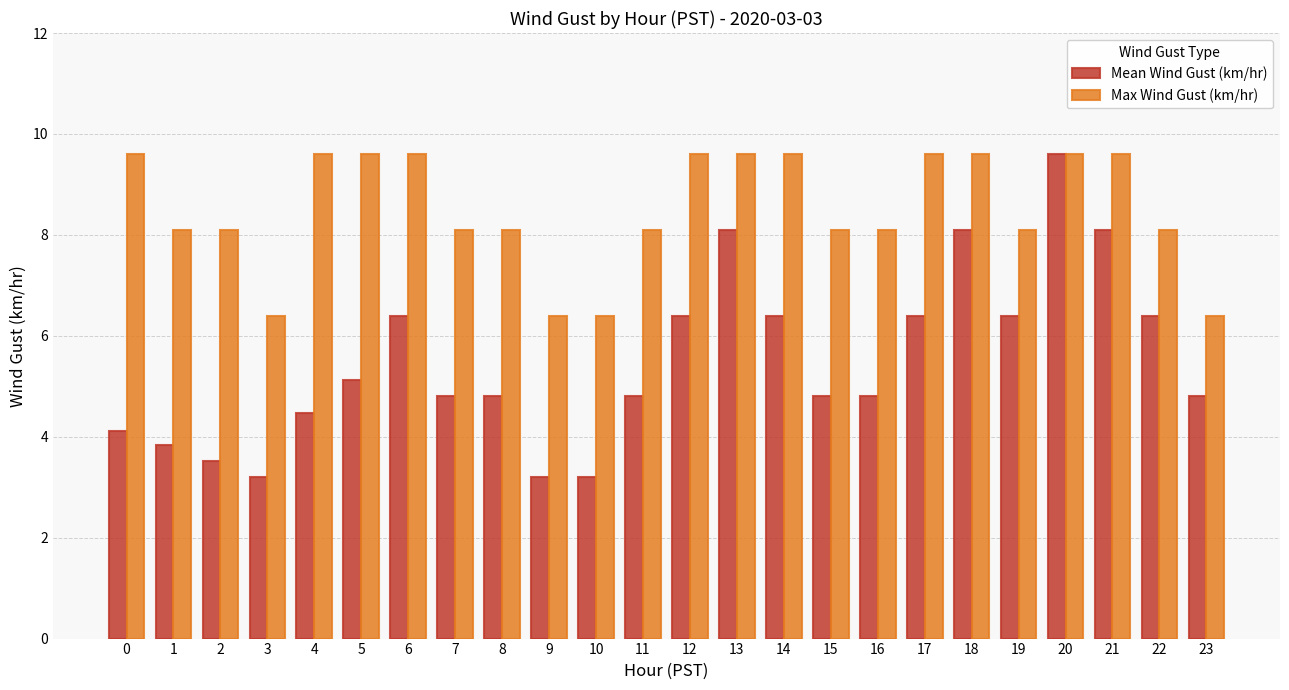

Reading left to right, what are all the values shown in this chart?

Mean Wind Gust (km/hr): 4.1	3.8	3.5	3.2	4.5	5.1	6.4	4.8	4.8	3.2	3.2	4.8	6.4	8.1	6.4	4.8	4.8	6.4	8.1	6.4	9.6	8.1	6.4	4.8
Max Wind Gust (km/hr): 9.6	8.1	8.1	6.4	9.6	9.6	9.6	8.1	8.1	6.4	6.4	8.1	9.6	9.6	9.6	8.1	8.1	9.6	9.6	8.1	9.6	9.6	8.1	6.4